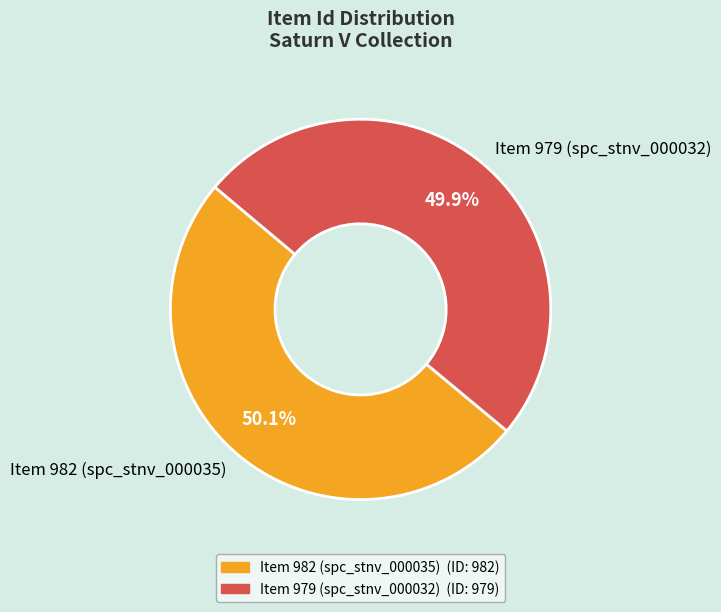

True or false: Item 979 accounts for 42% of the total.

False